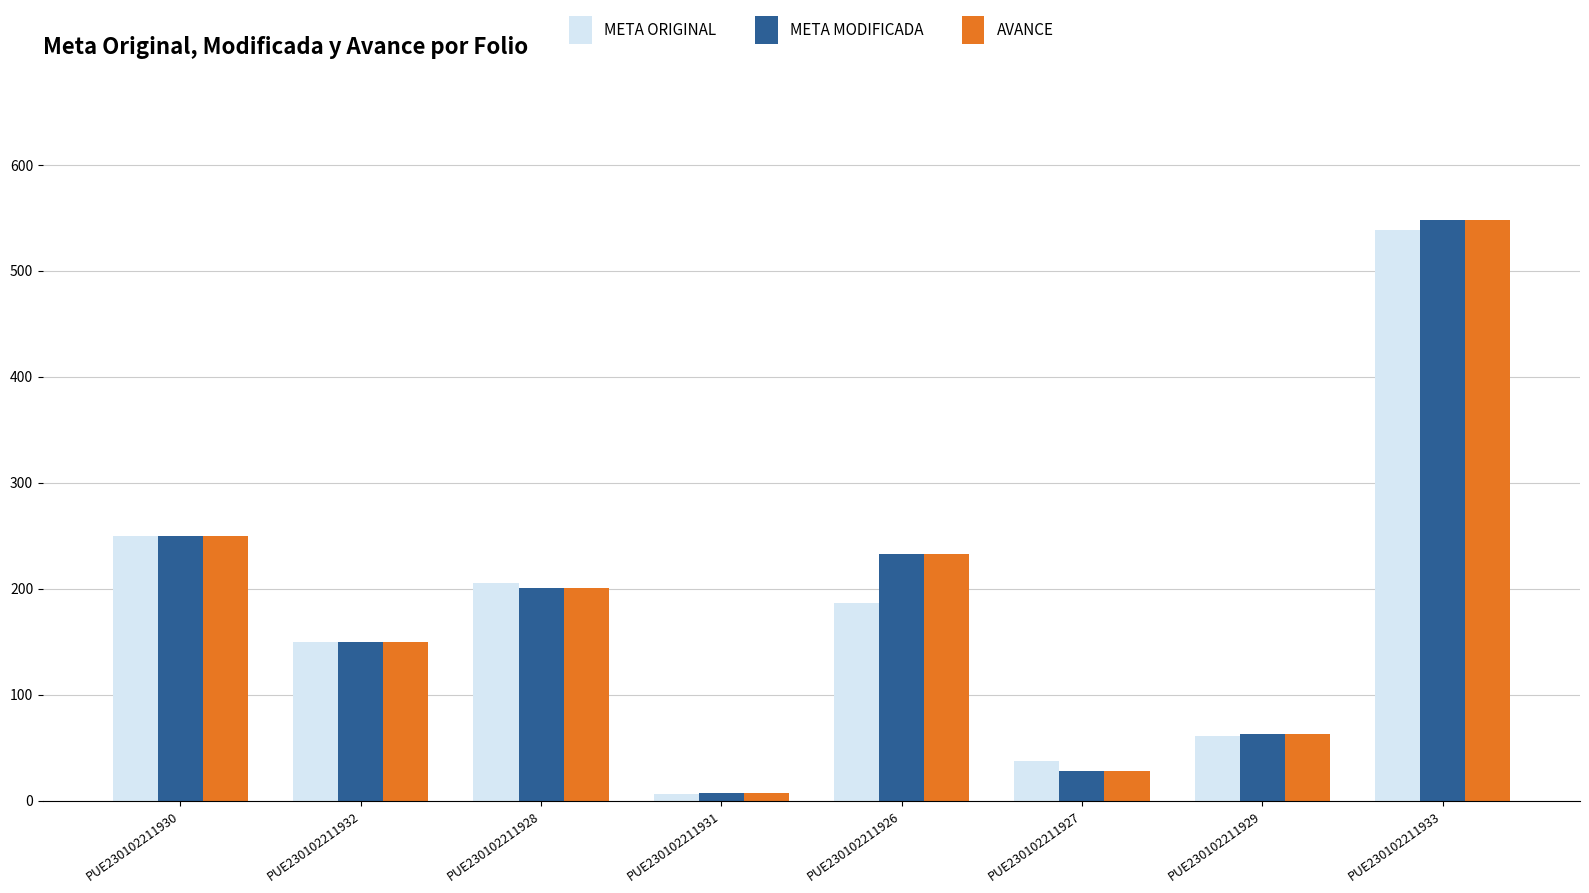

What is the spread (max minus min) of values at PUE230102211927?

9